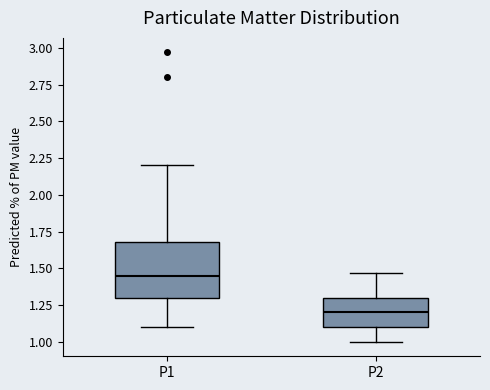

Comparing the boxes themselves (not the whiskers), which one is the tallest?

P1